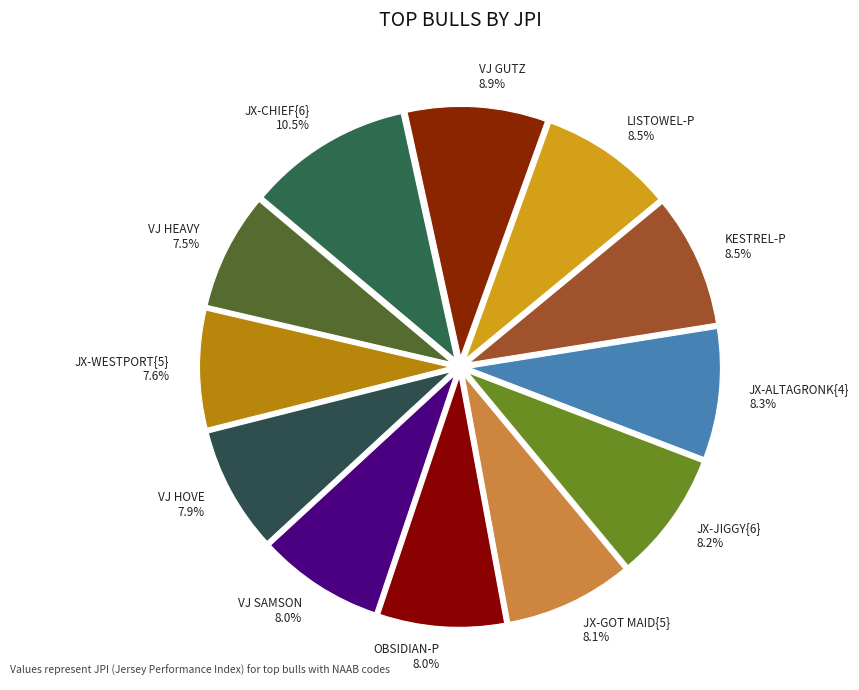

How many slices are in this pie chart?

12